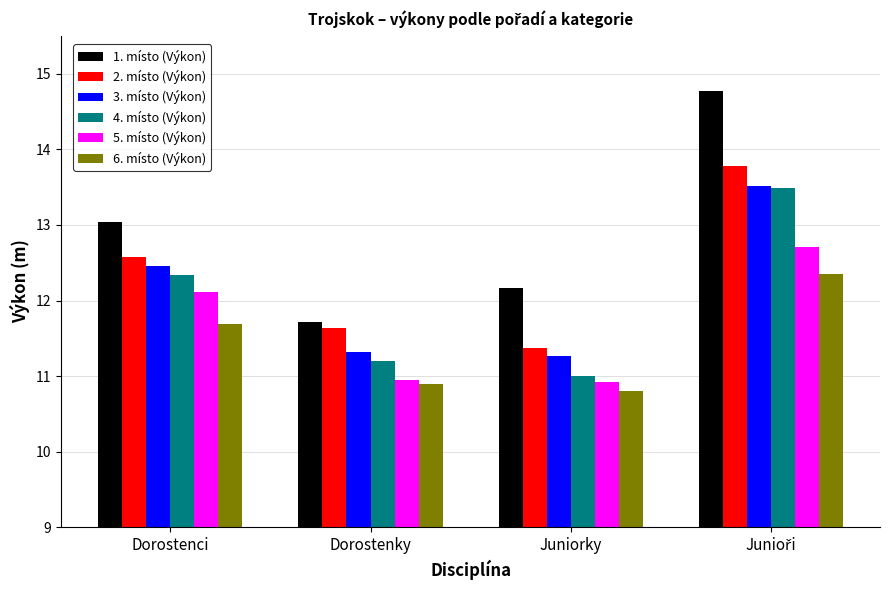

At which label is 3. místo (Výkon) closest to 12?

Dorostenci